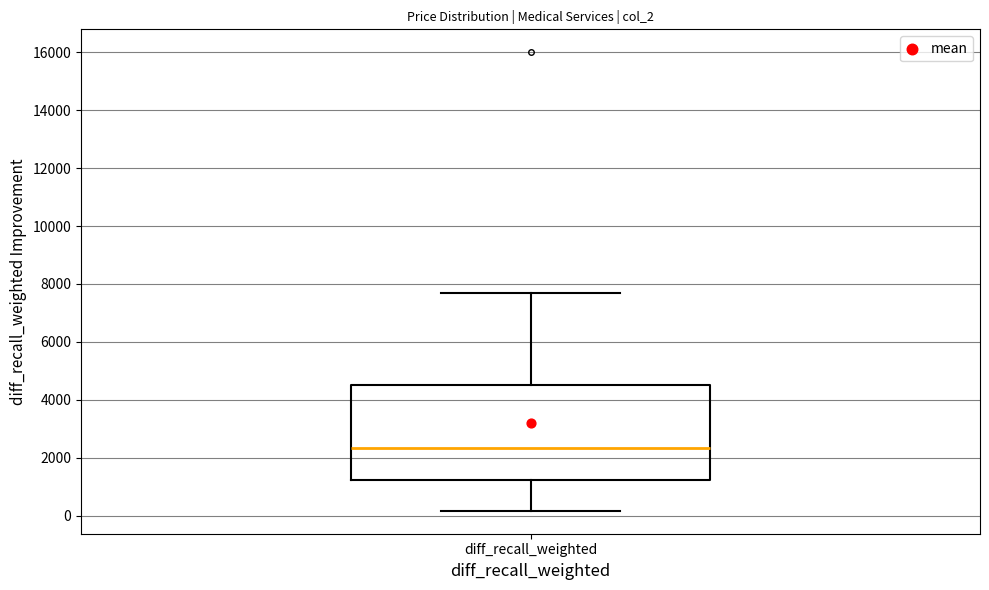

Read this box plot against the y-axis: the position of the median line, the range covered by the box, and the ends of both whiskers. The values are not printed on the chart, so give them approximately, as read against the axis.

median 2400, box 1200 to 4600, whiskers 200 to 7800